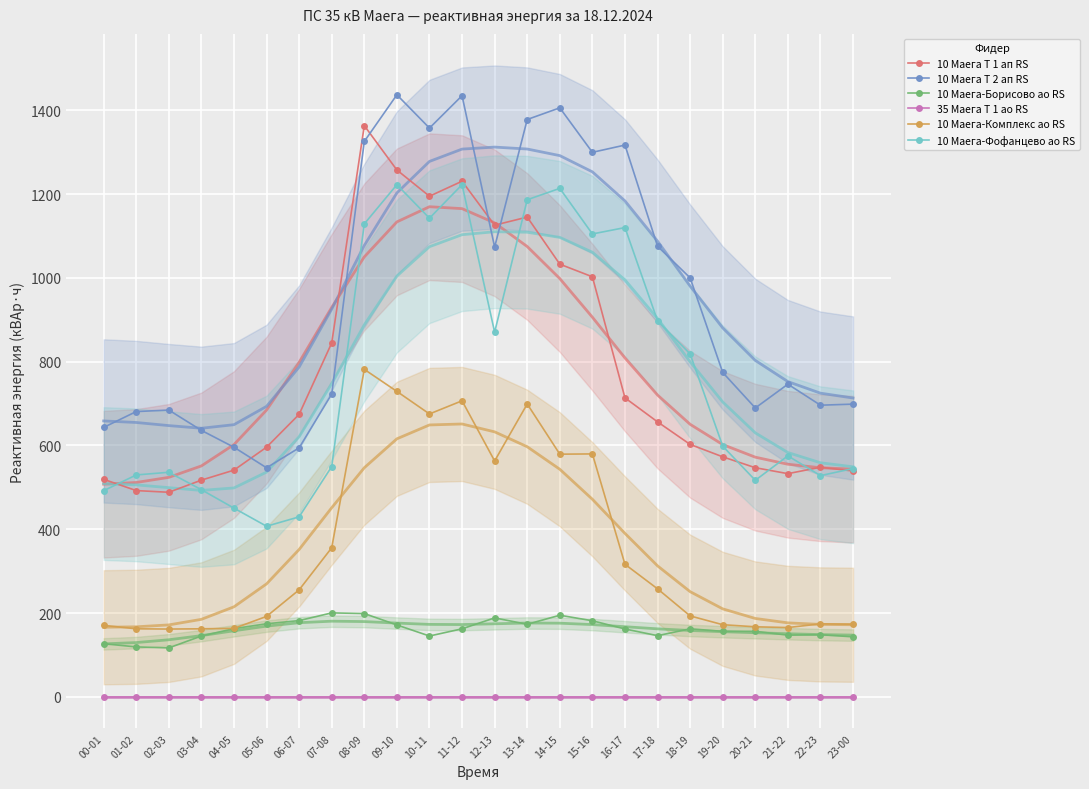

Is the value of 35 Маега Т 1 ао RS at 05-06 greater than the value of 10 Маега-Фофанцево ао RS at 11-12?

No